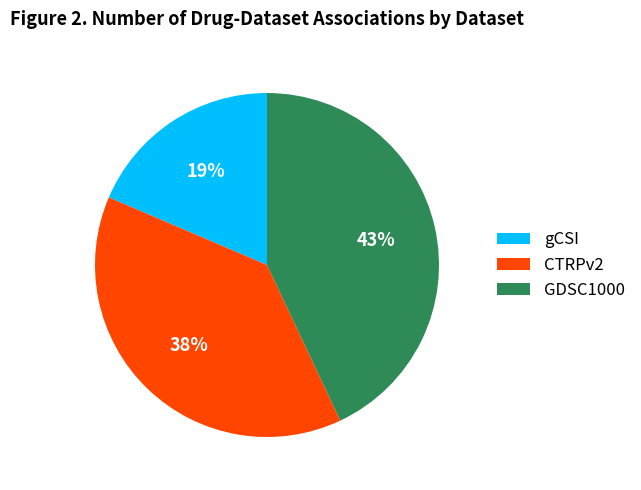

To the nearest percent, what is the average slice percentage?

33%